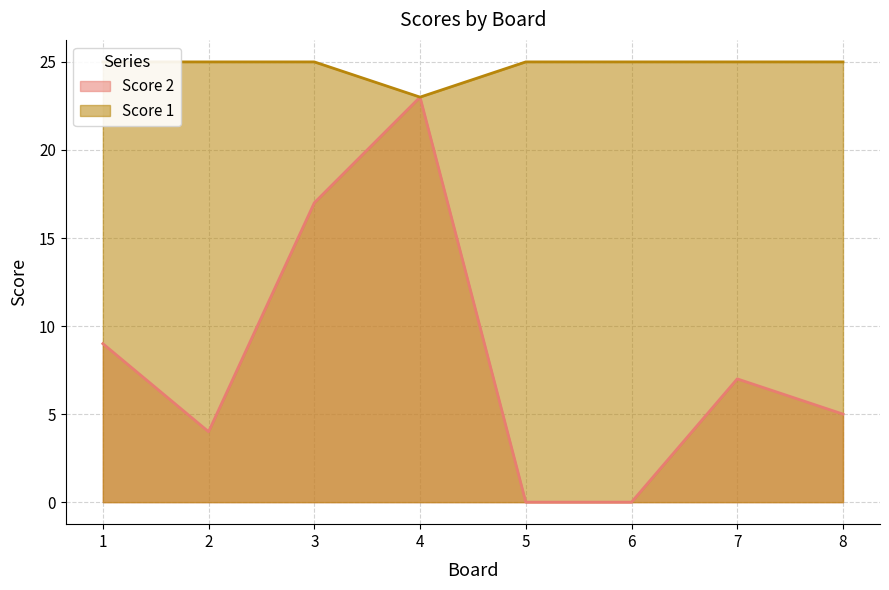

How many distinct data groups are displayed?

2